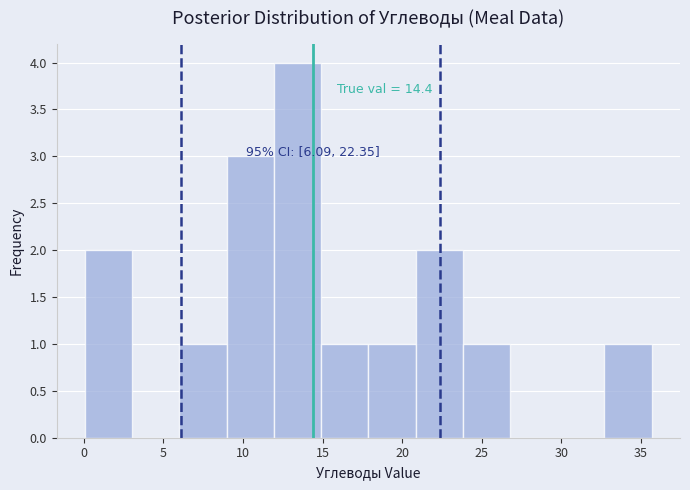

Over which range of the x-axis is the bar tallest?

12.0 to 15.0